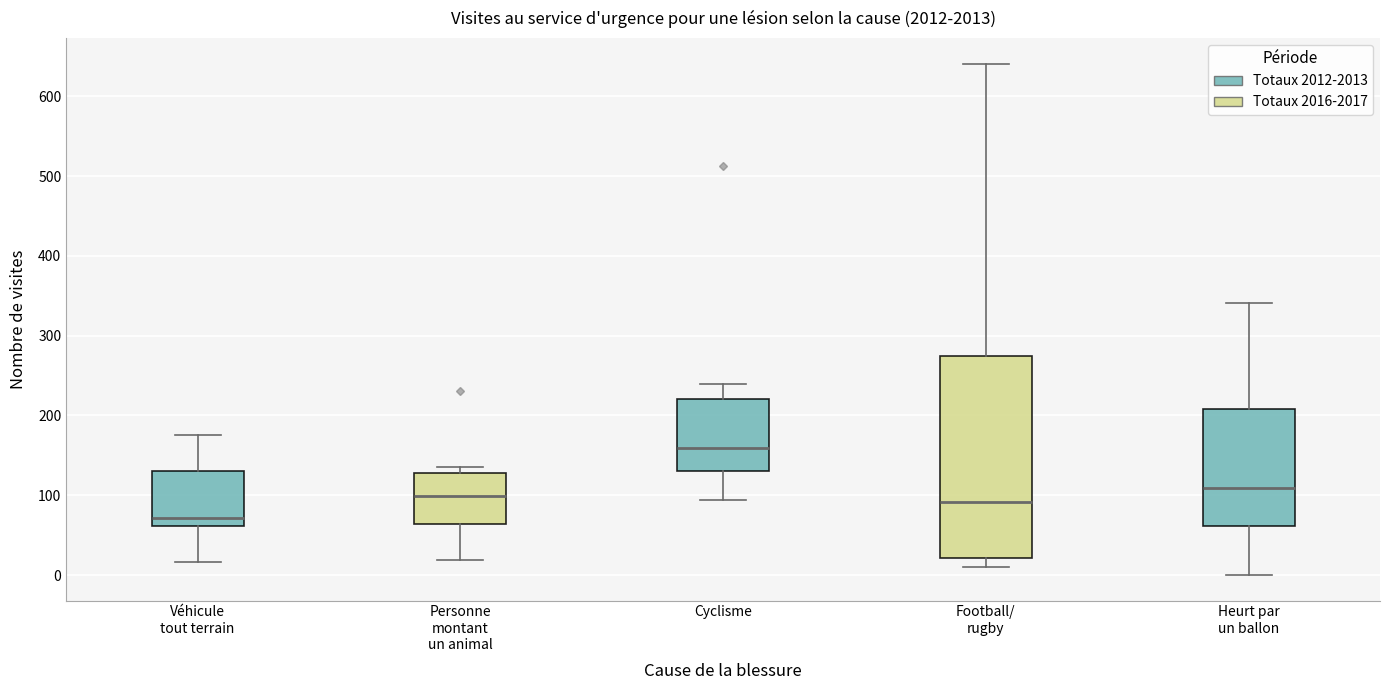

Reading left to right, transcribe this box plot: for each box, give where its median line is, the range the box spans, and where its two whiskers end, as read against the y-axis. The values are not printed on the chart, so give them approximately, as read against the axis.

Véhicule tout terrain: median 70, box 60 to 130, whiskers 20 to 180
Personne montant un animal: median 100, box 60 to 130, whiskers 20 to 140
Cyclisme: median 160, box 130 to 220, whiskers 90 to 240
Football/ rugby: median 90, box 20 to 270, whiskers 10 to 640
Heurt par un ballon: median 110, box 60 to 210, whiskers 0 to 340